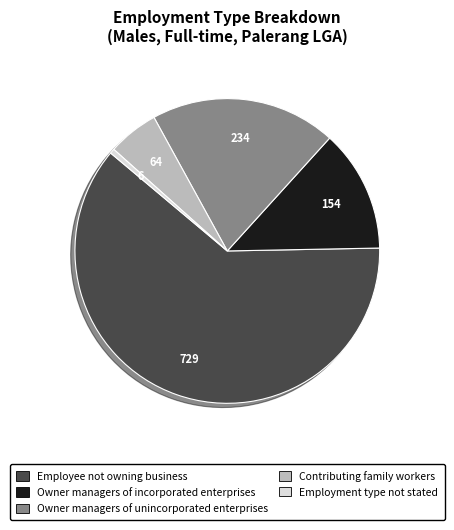

What is the majority slice?

Employee not owning business